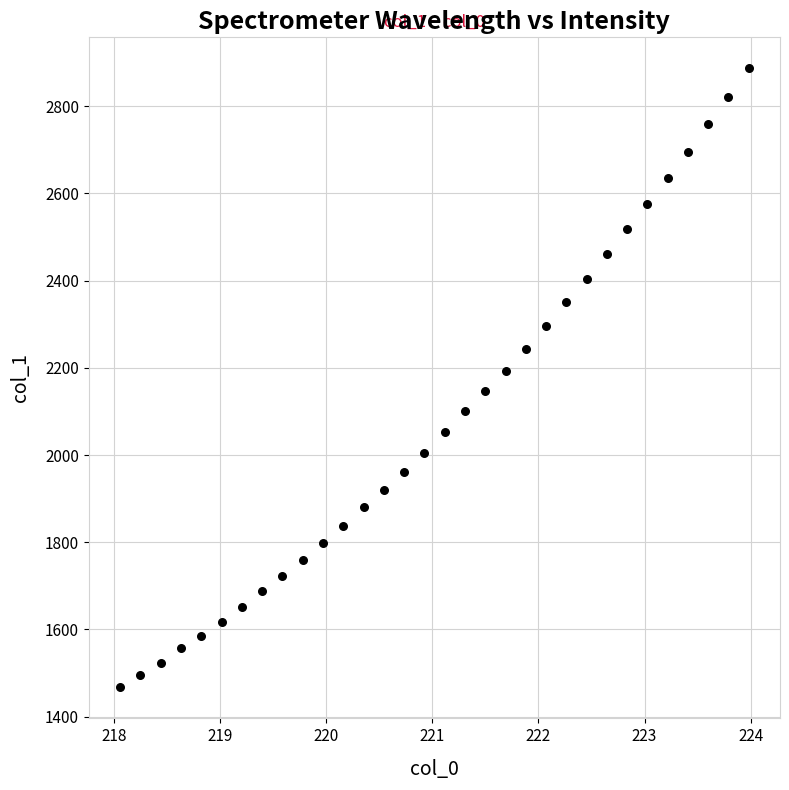

What is the range of X values (max minus min)?

5.9